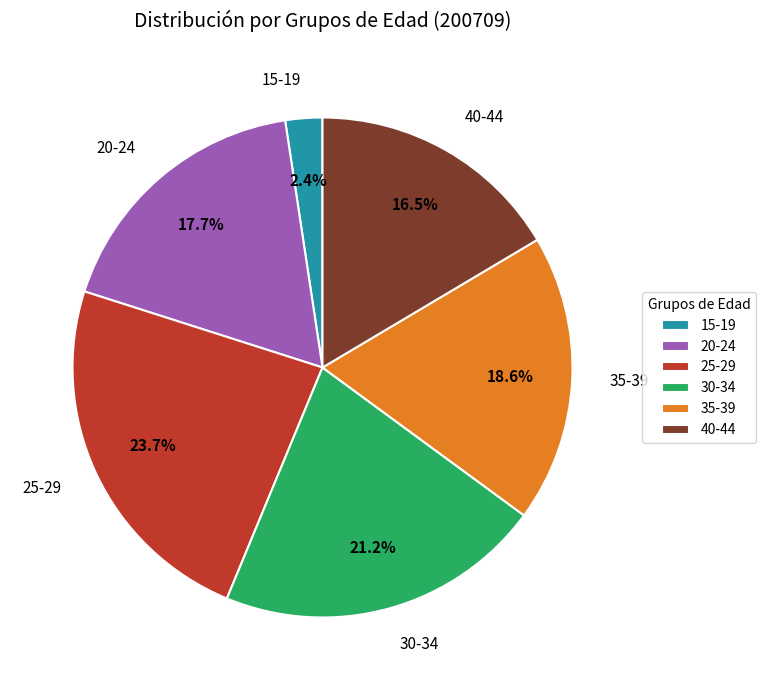

What percentage is the 25-29 slice, to the nearest percent?

24%